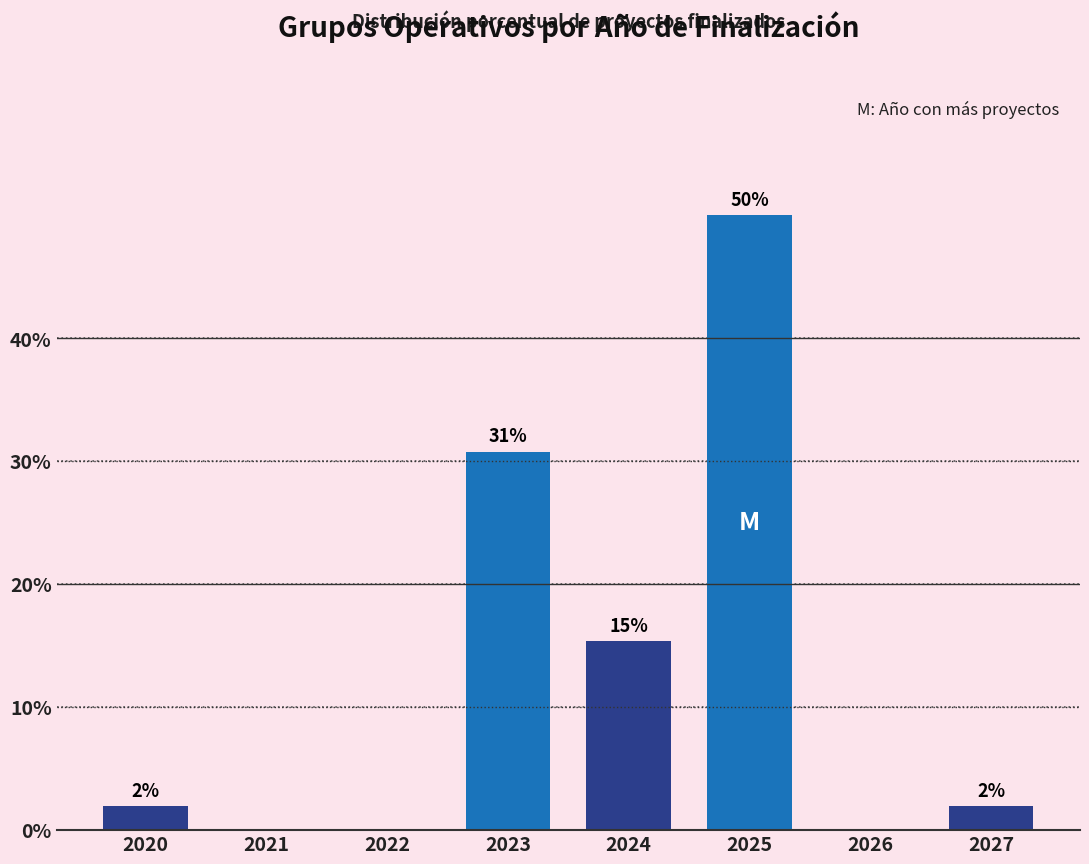

Where does the data first go above 1?

2020